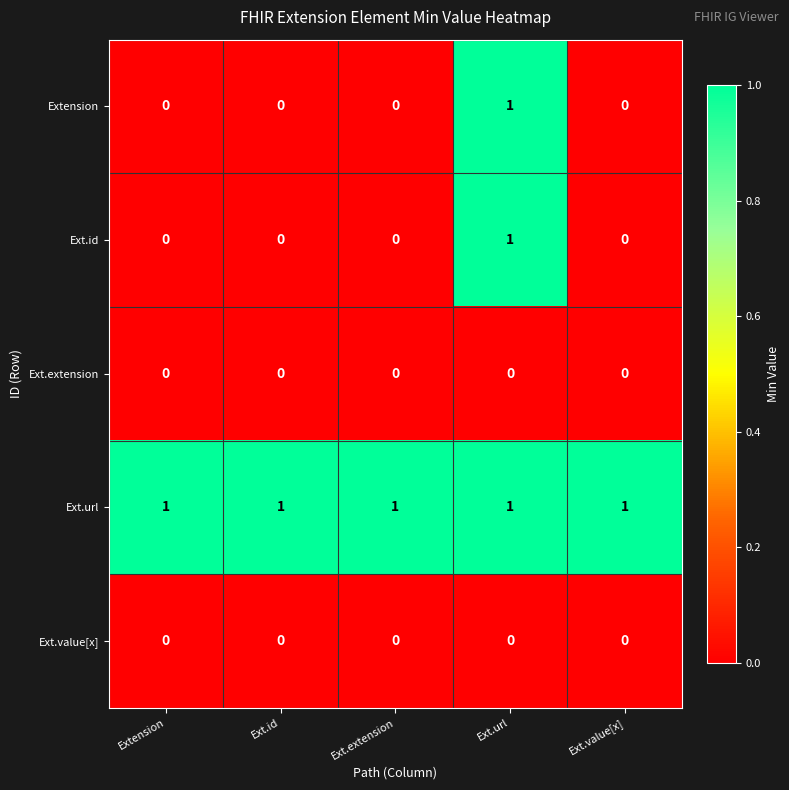

At which category is the sum across all series the highest?

Ext.url